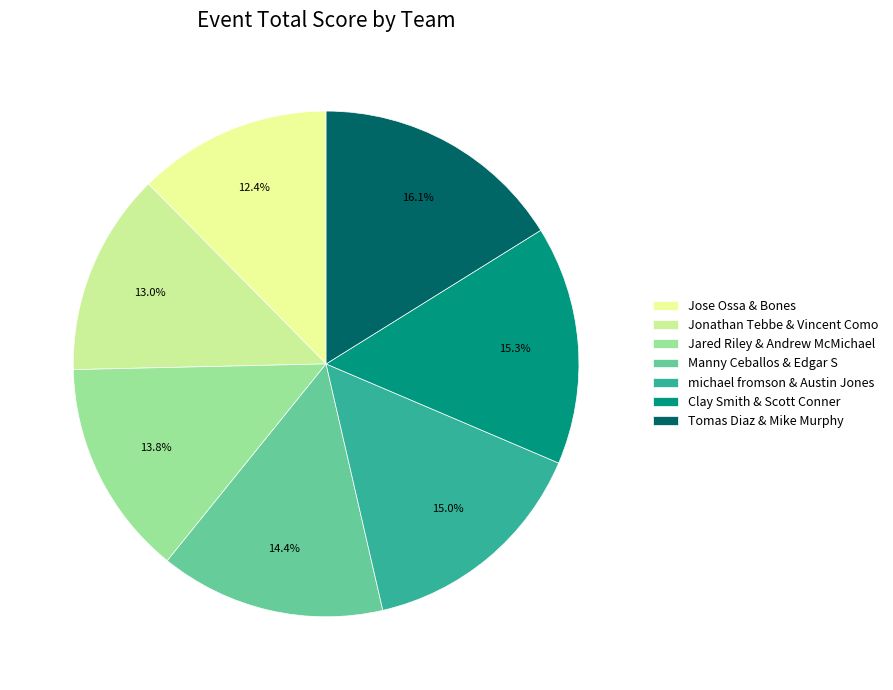

Is Jonathan Tebbe & Vincent Como the majority of the pie?

No